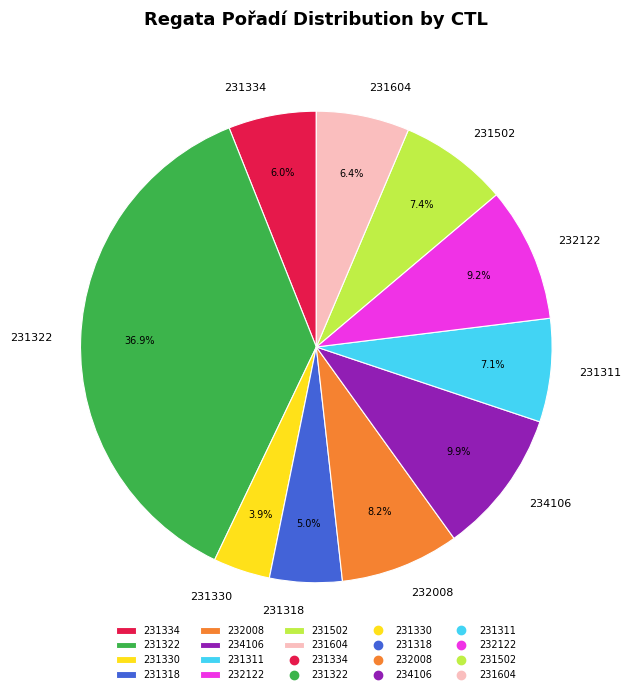

What percentage is the 231330 slice, to the nearest percent?

4%